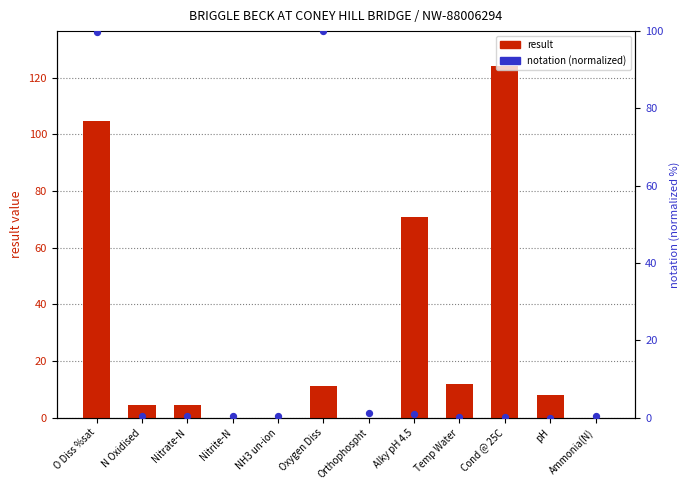

Is the value of result at Oxygen Diss greater than the value of notation (normalized) at NH3 un-ion?

Yes